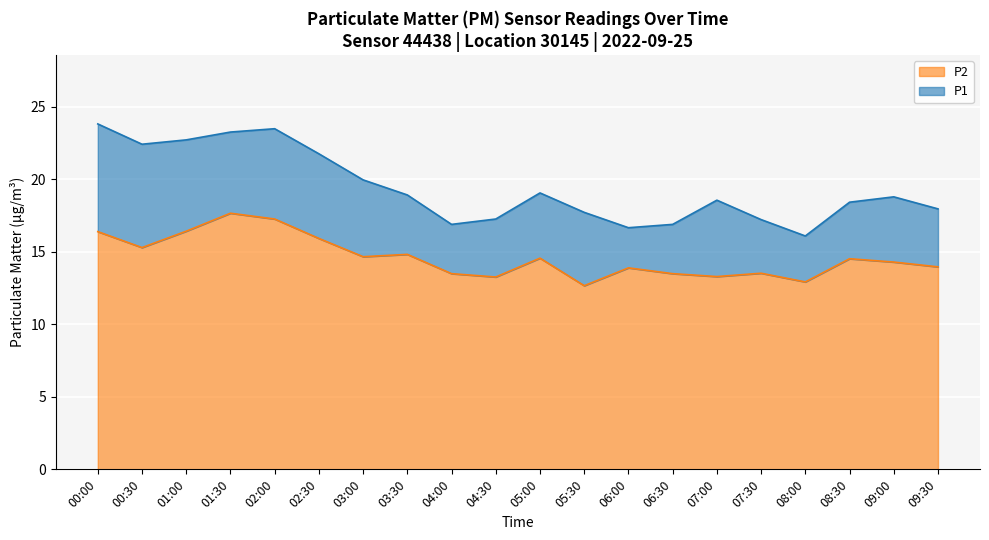

What is the value of the P2 point at the 17th from the left?

12.9